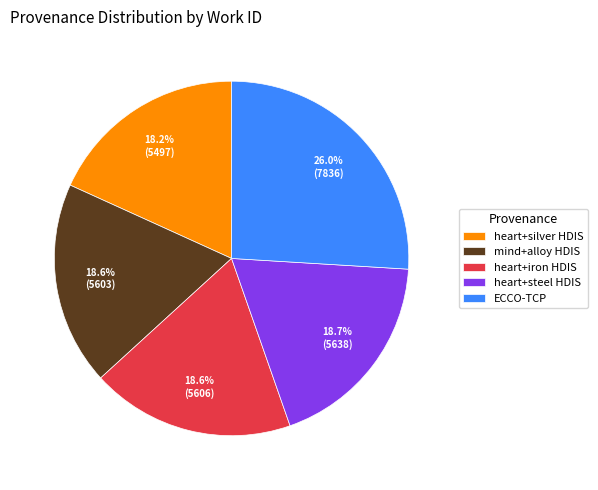

Is mind+alloy HDIS the majority of the pie?

No